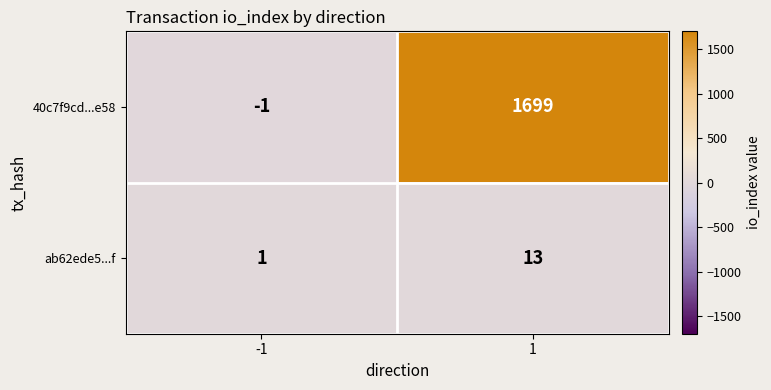

What is the total value across all series at 1?

1712